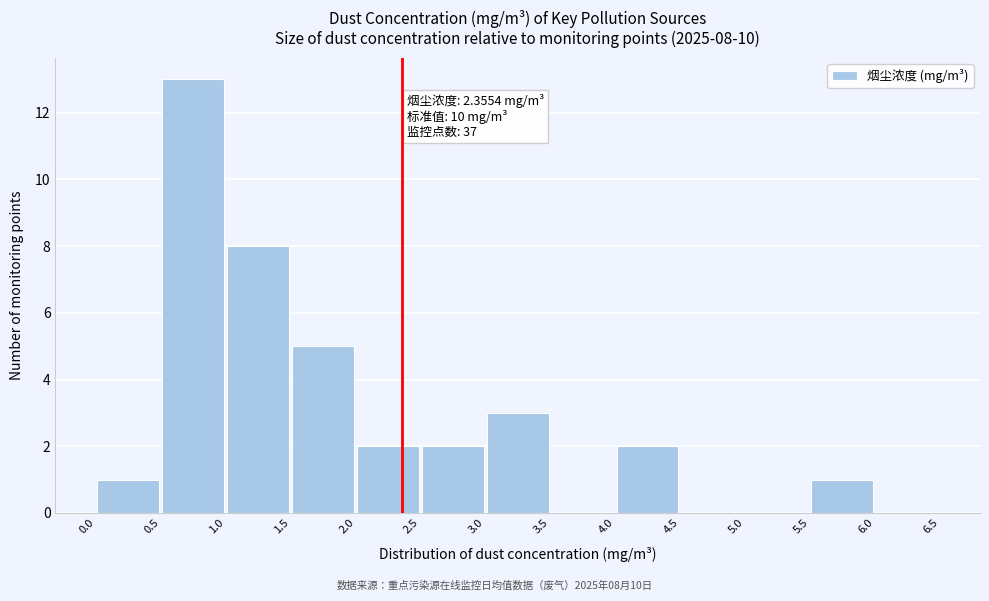

Over which range of the x-axis is the bar tallest?

0.5 to 1.0